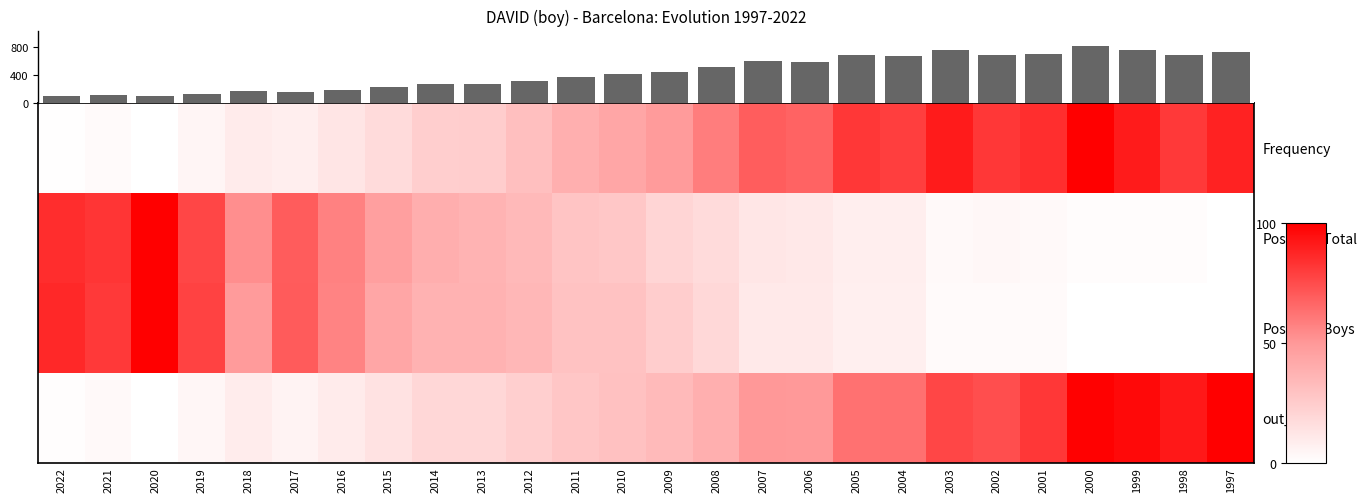

Read the Frequency value at 2022.

101.0